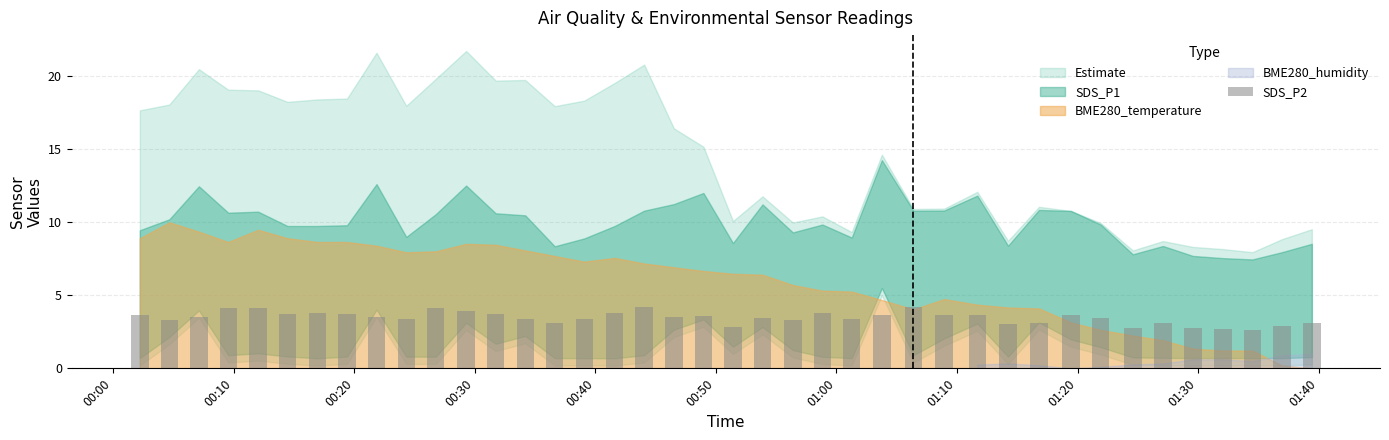

Does the chart contain stacked bars?

No